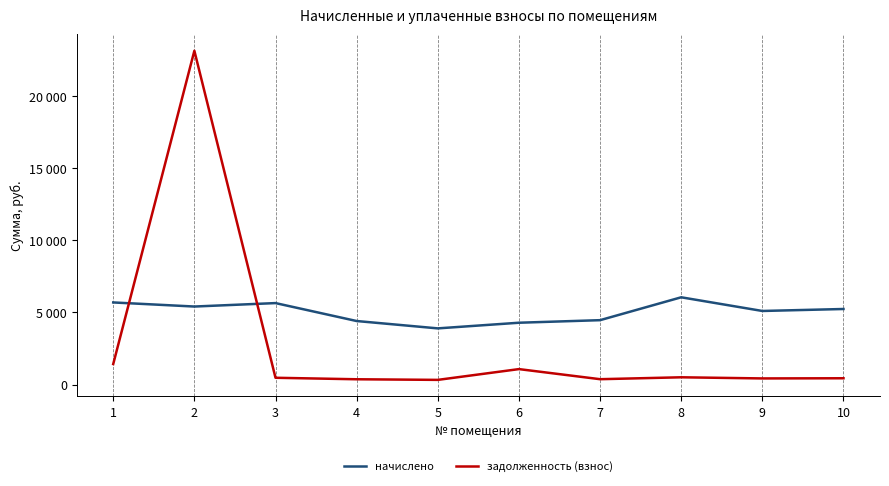

How many interior local peaks does the начислено series have?

2